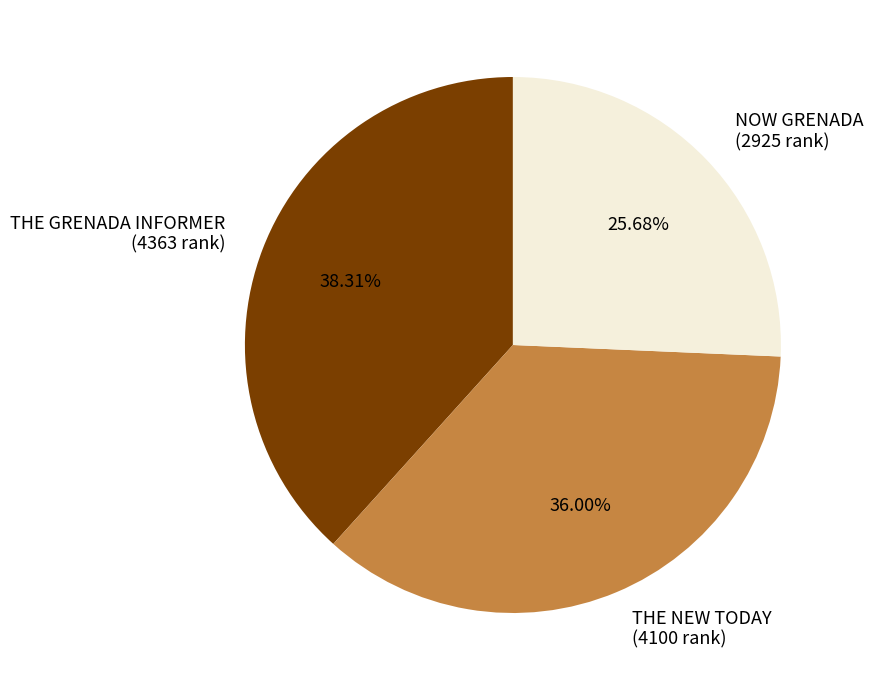

How many segments does this pie chart have?

3